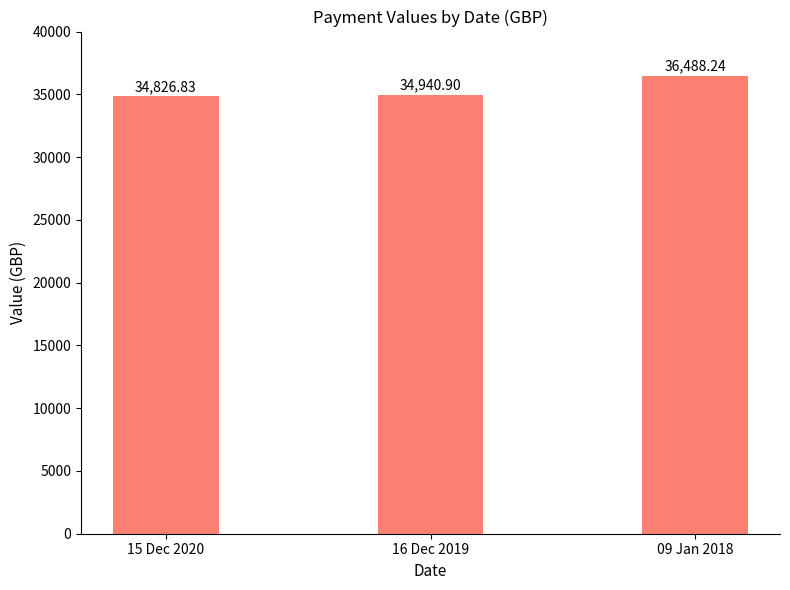

What is the smallest value displayed?

34826.8